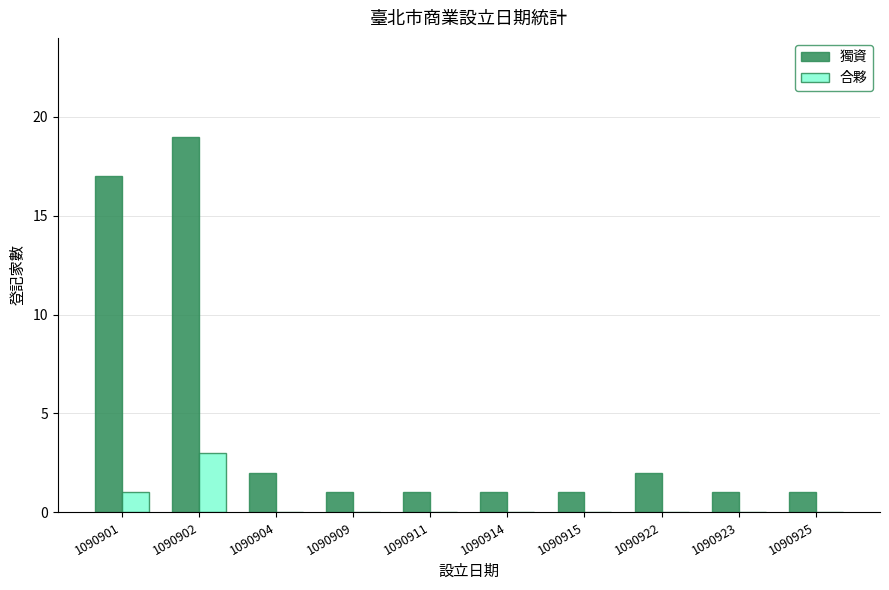

Which series has the widest spread of values?

獨資